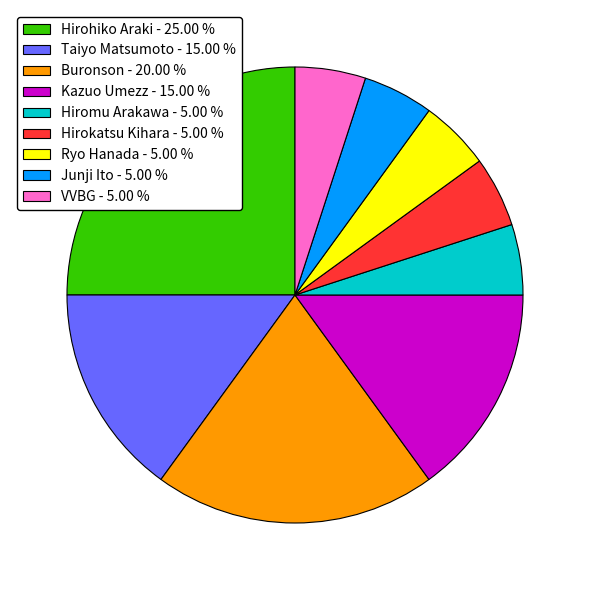

Does Hirokatsu Kihara account for over 50% of the chart?

No